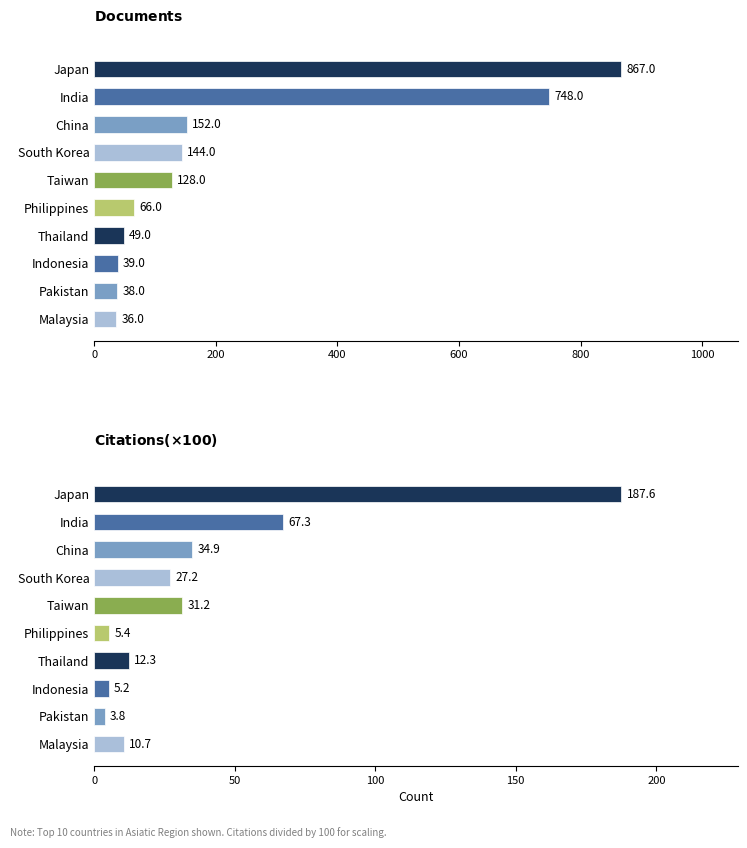

What position from the left is Pakistan?

9